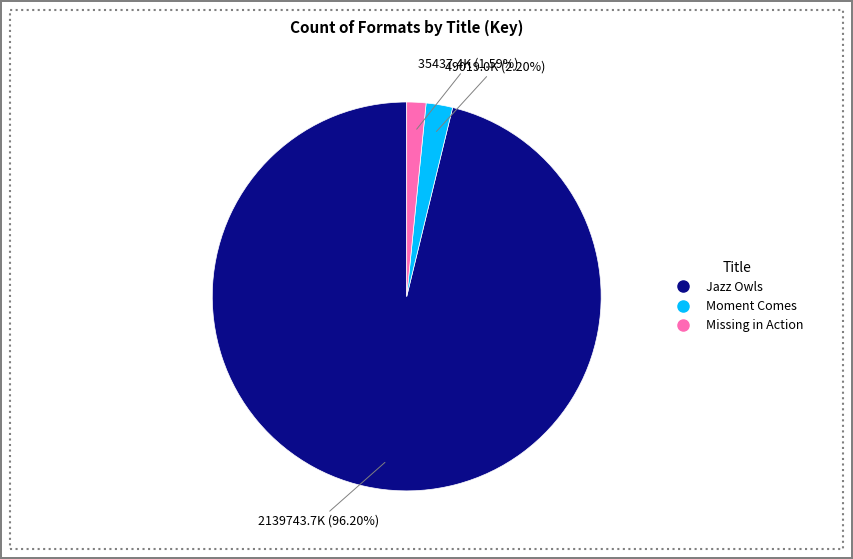

Is there a majority slice in this chart?

Yes